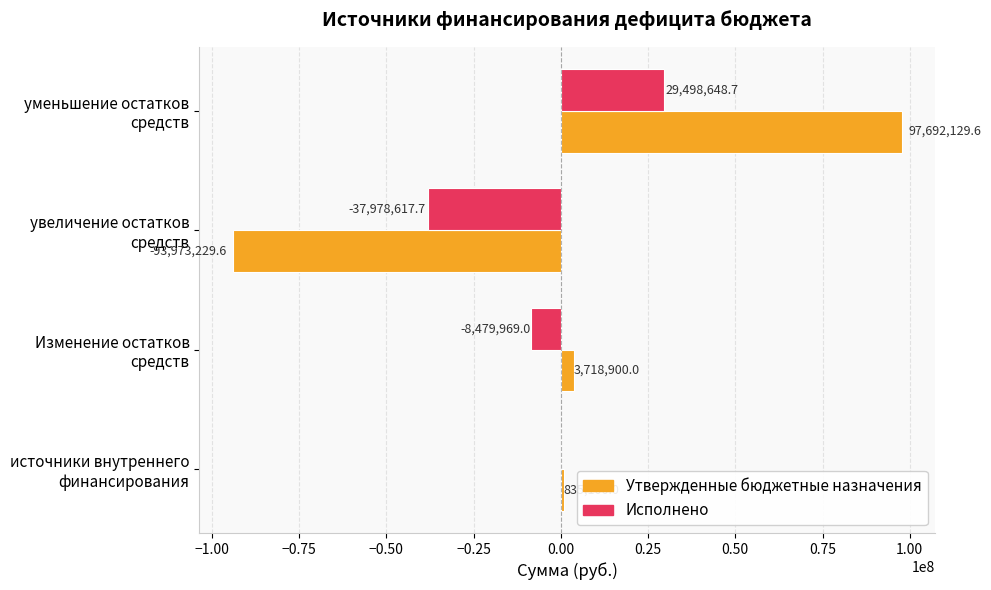

What is the highest value of the Исполнено series?

29498648.7